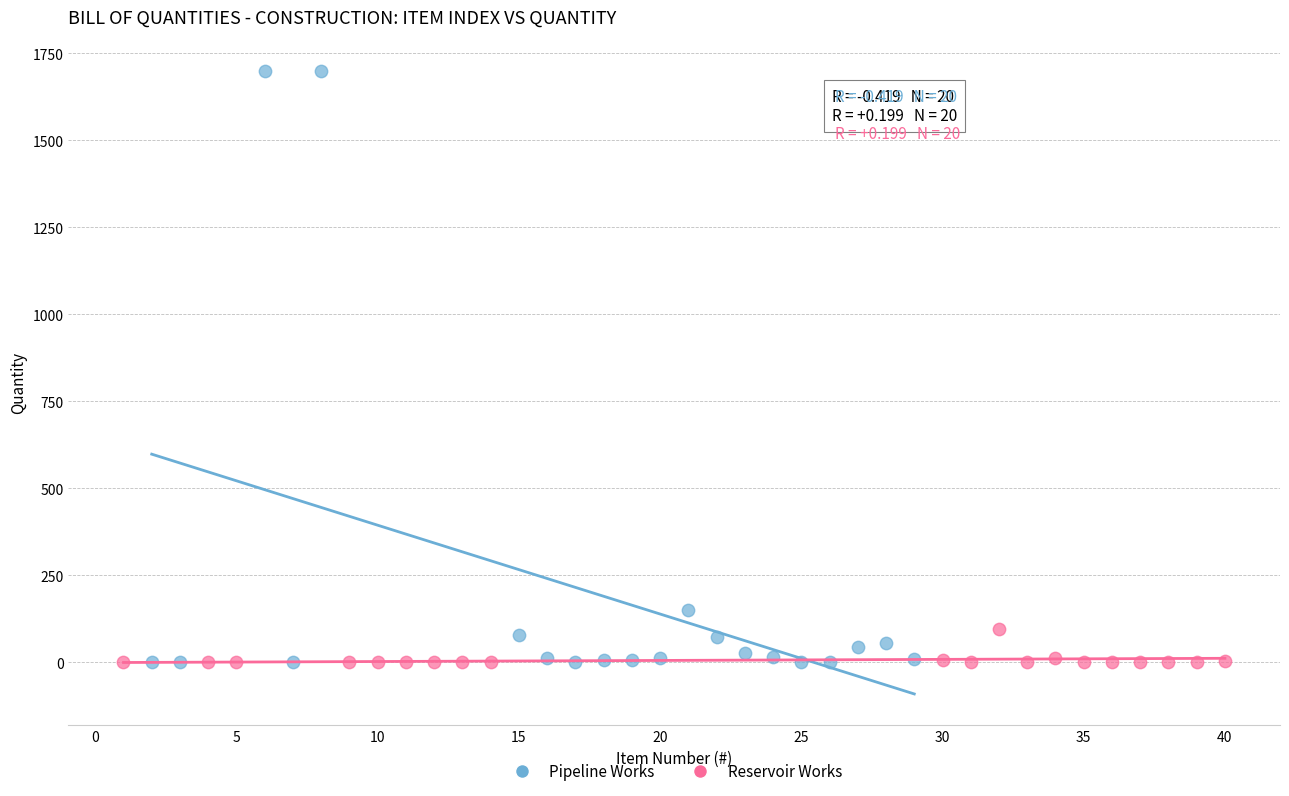

Which series contains the highest Y value?

Pipeline Works